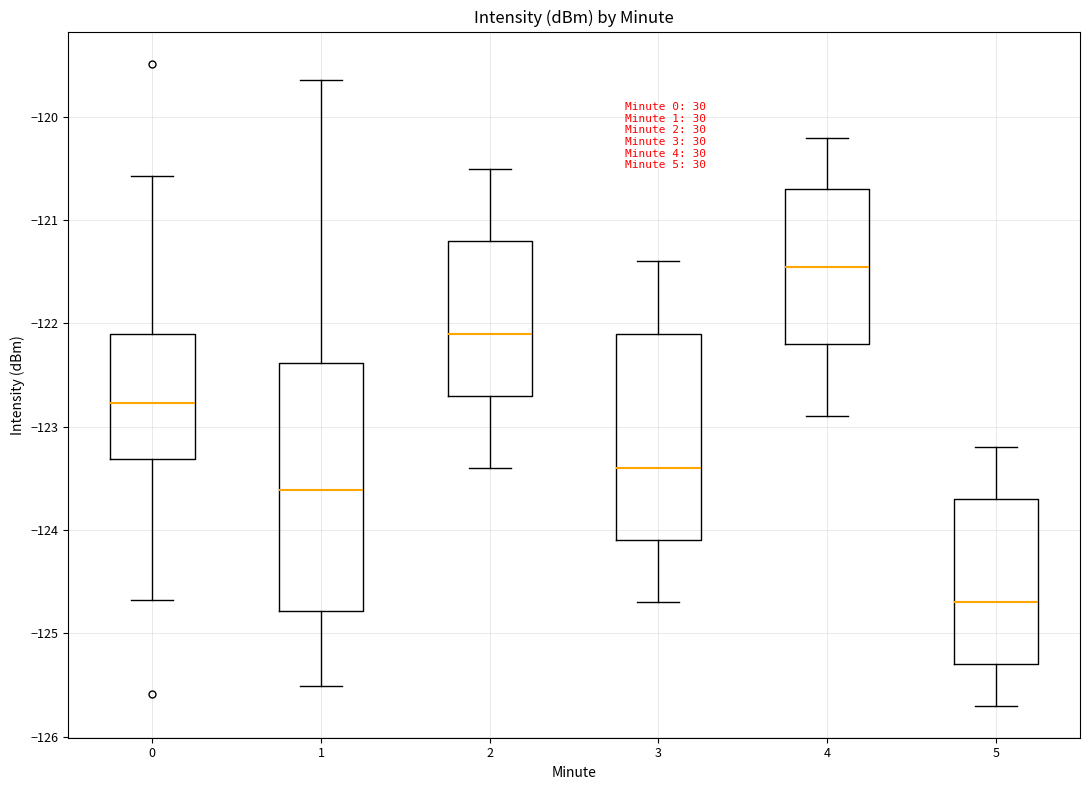

Which box has the highest median line?

4